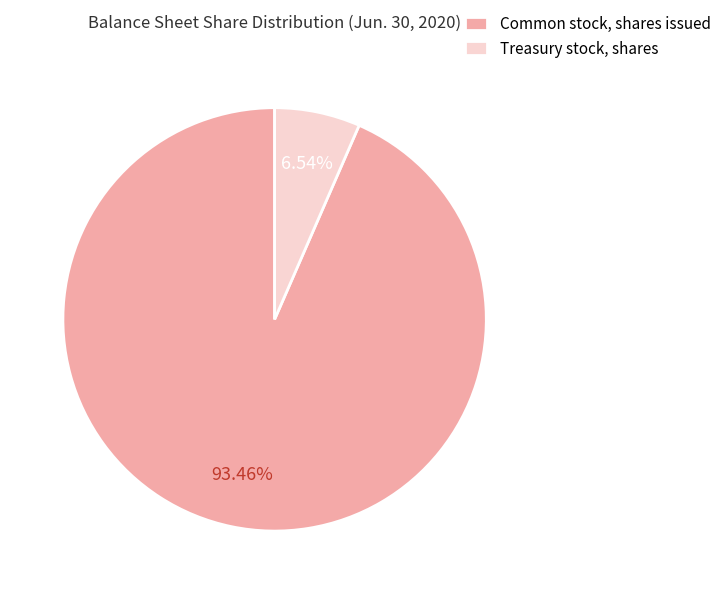

Which category has the smallest portion of the pie?

Treasury stock, shares